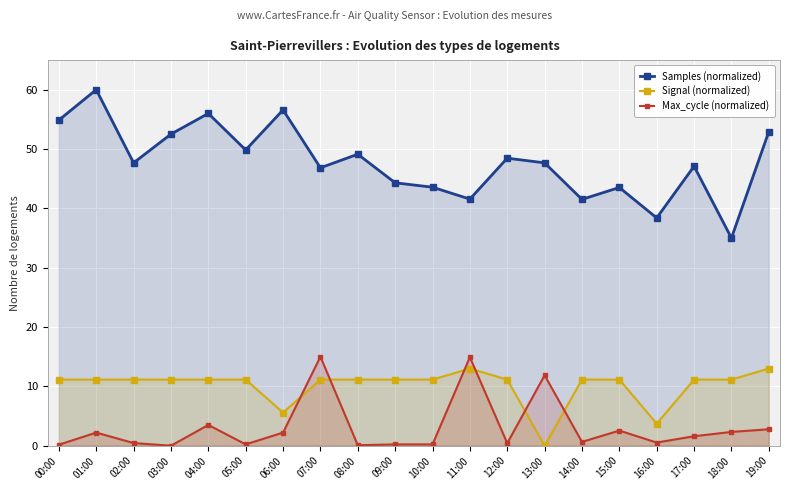

What is the average value of the Max_cycle (normalized) series?

3.1